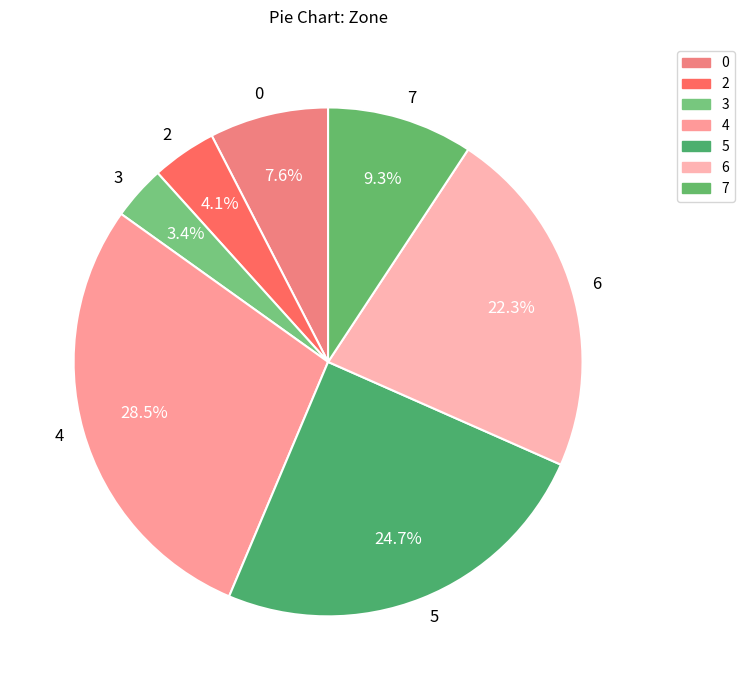

The 6 slice represents 34% of the pie. True or false?

False